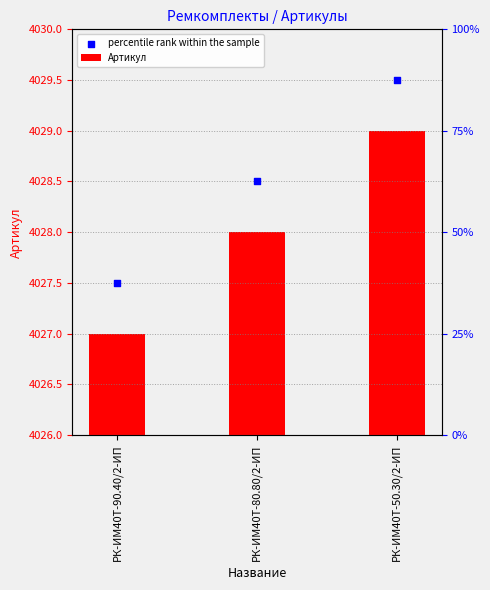

What are all the series names shown in the legend?

Артикул, percentile rank within the sample